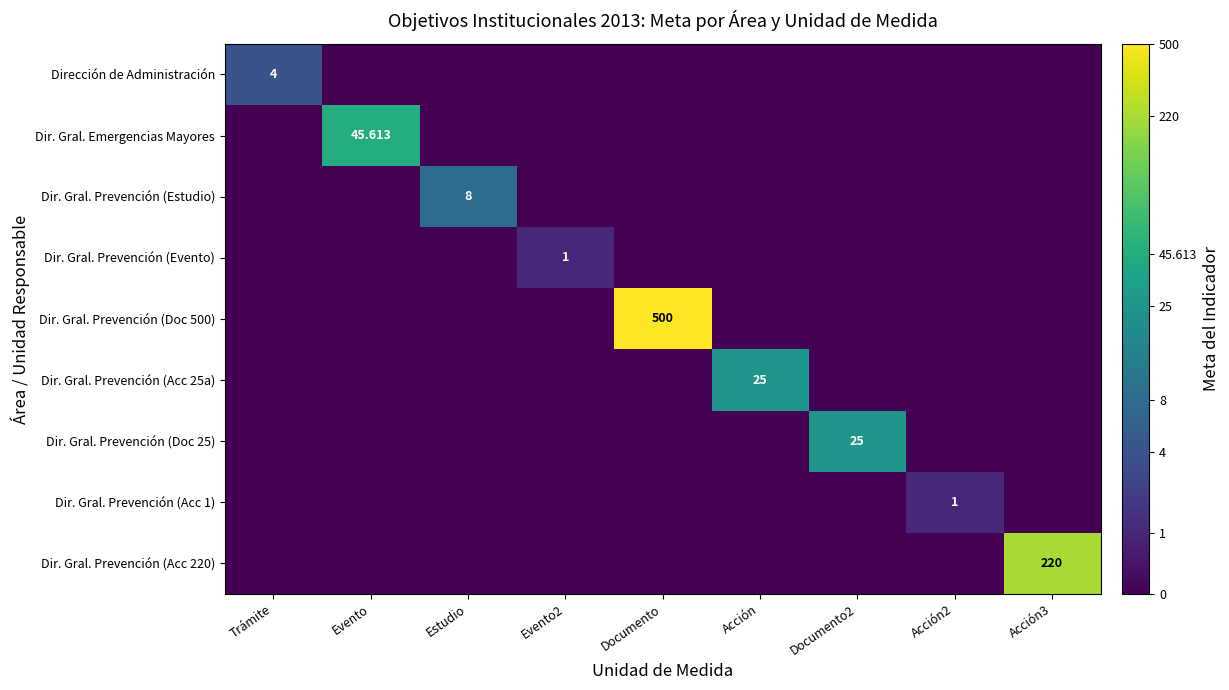

At which label is Dir. Gral. Emergencias Mayores closest to 1?

Trámite